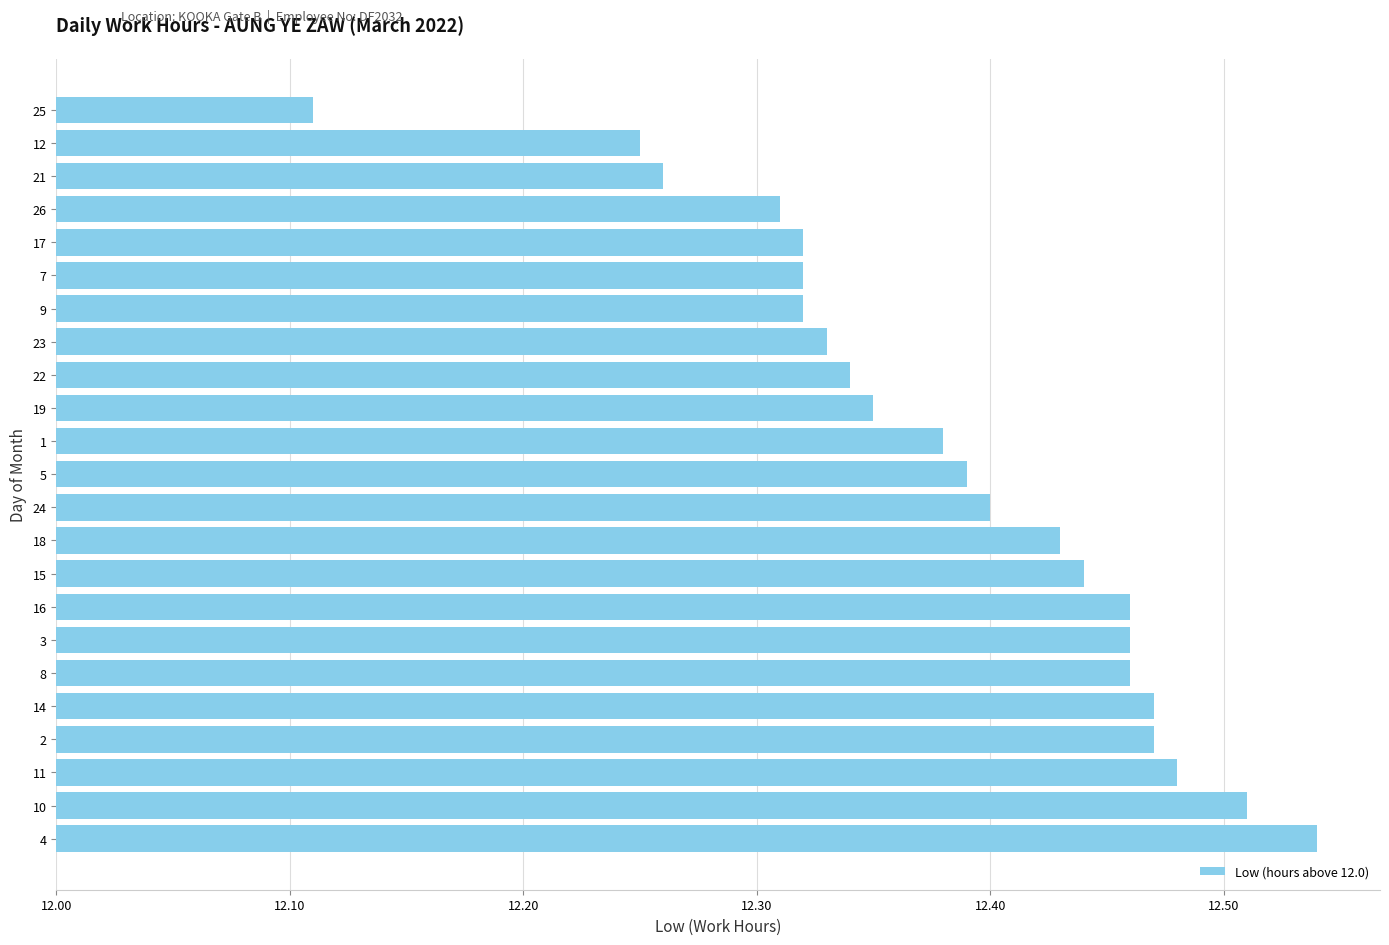

Does the chart contain any negative values?

No